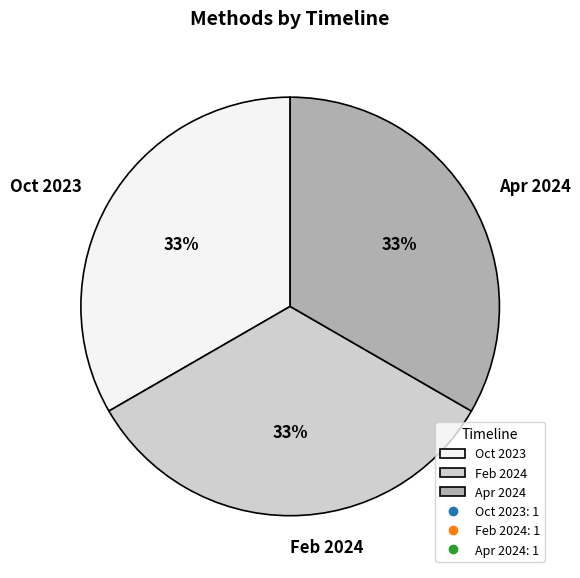

To the nearest percent, what is the average slice percentage?

33%